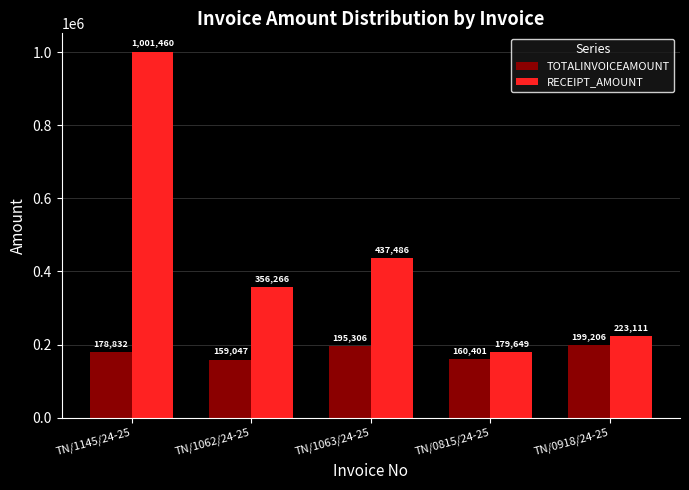

Count the number of categories in the chart.

5